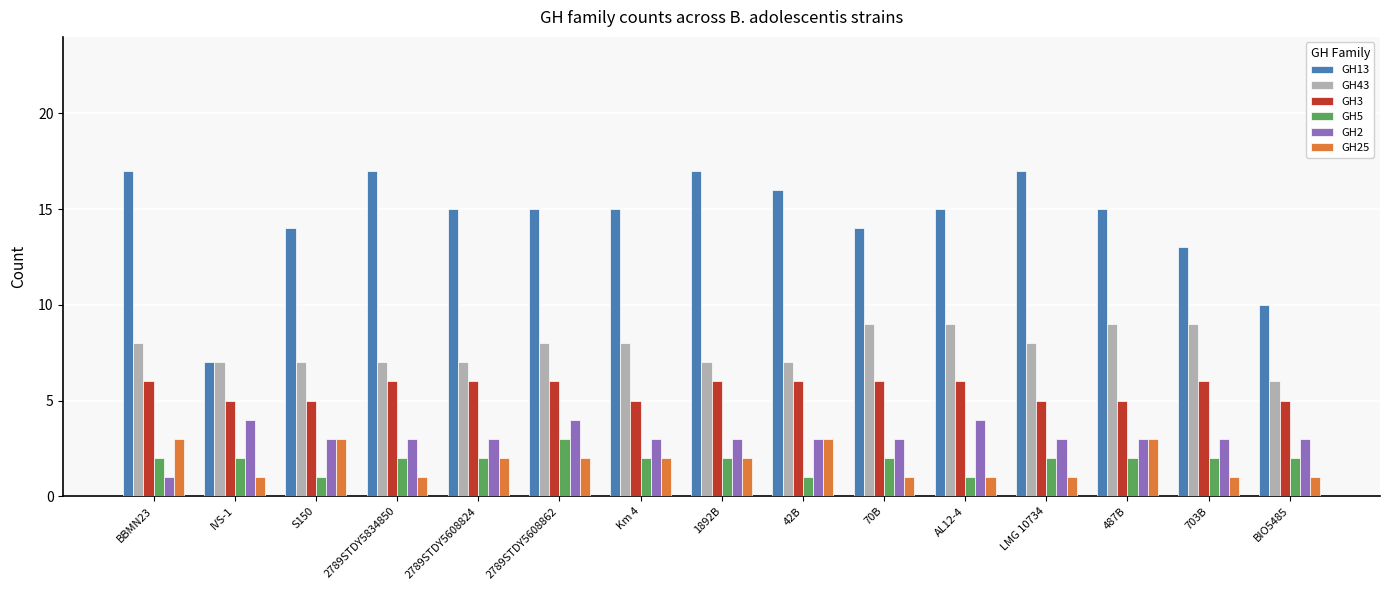

What are all the series names shown in the legend?

GH13, GH43, GH3, GH5, GH2, GH25